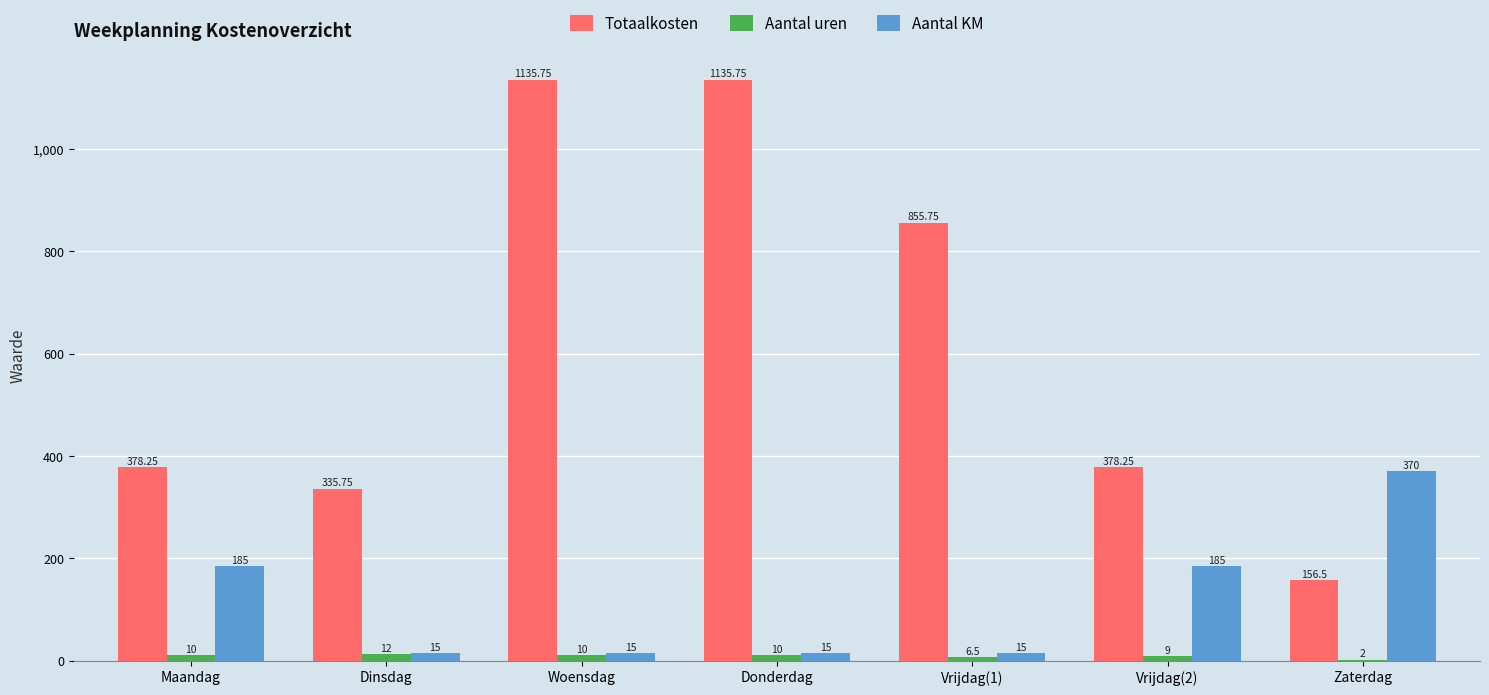

Between Vrijdag(1) and Zaterdag, which series saw the biggest shift?

Totaalkosten